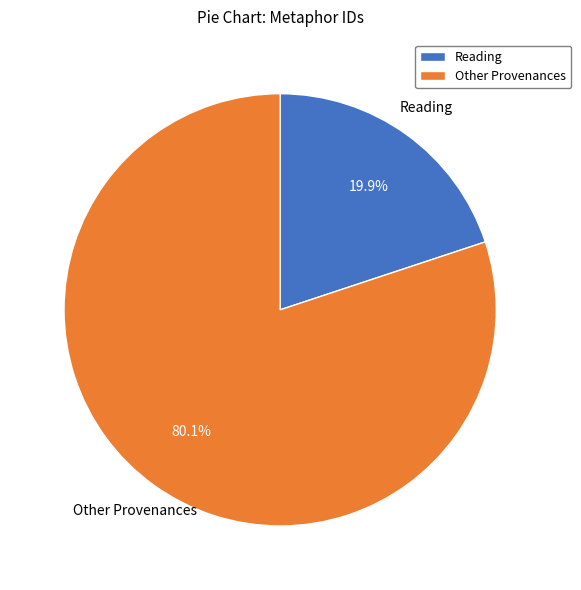

Between Reading and Other Provenances, which is larger?

Other Provenances